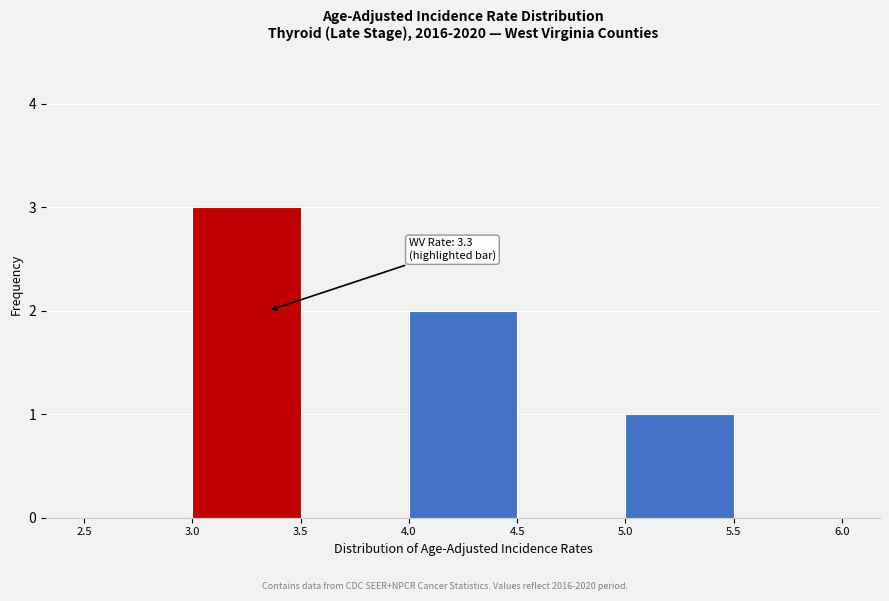

Which range on the x-axis has the tallest bar?

3.0 to 3.5